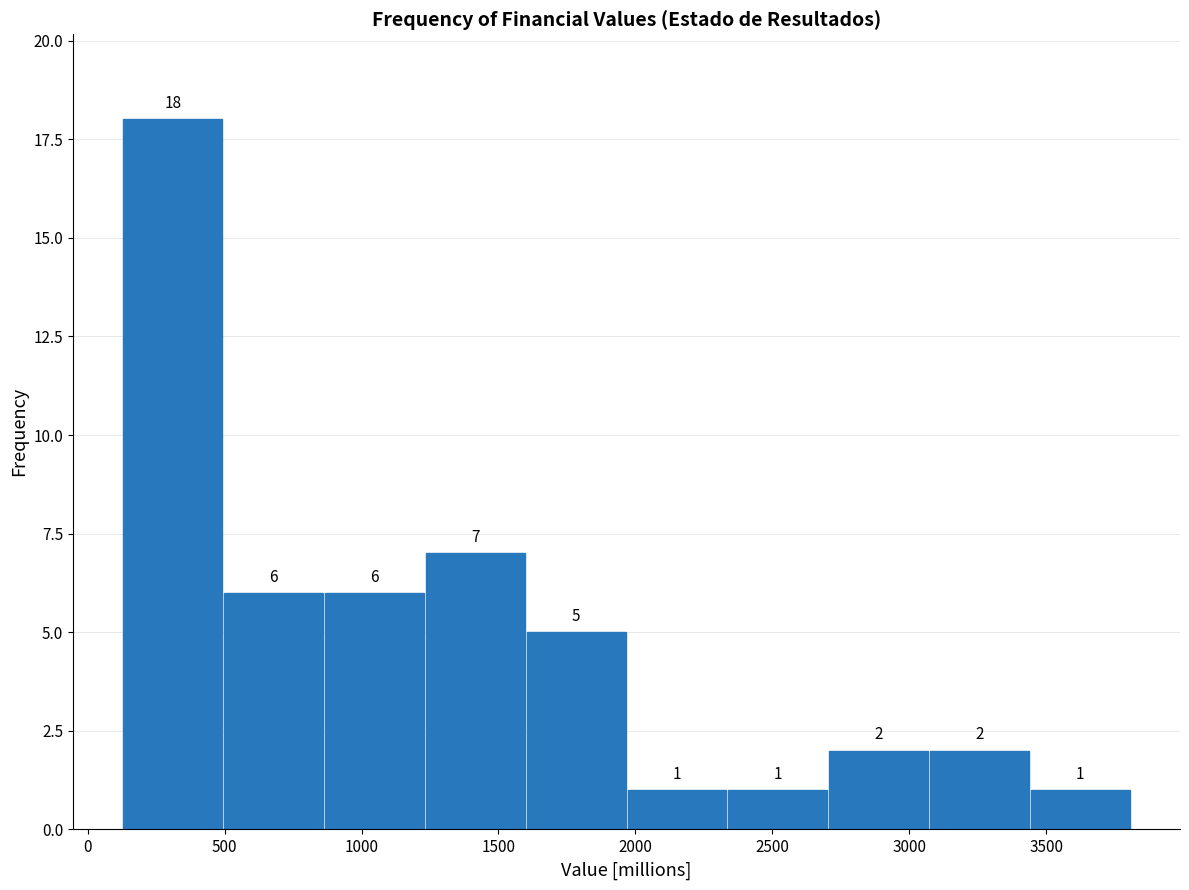

Reading left to right, list every bar in this chart as the range it spans on the x-axis followed by its height. The bar edges are not printed on the chart, so give them approximately, as read against the axis.

150 to 500: 18
500 to 850: 6
850 to 1250: 6
1250 to 1600: 7
1600 to 1950: 5
1950 to 2350: 1
2350 to 2700: 1
2700 to 3050: 2
3050 to 3450: 2
3450 to 3800: 1